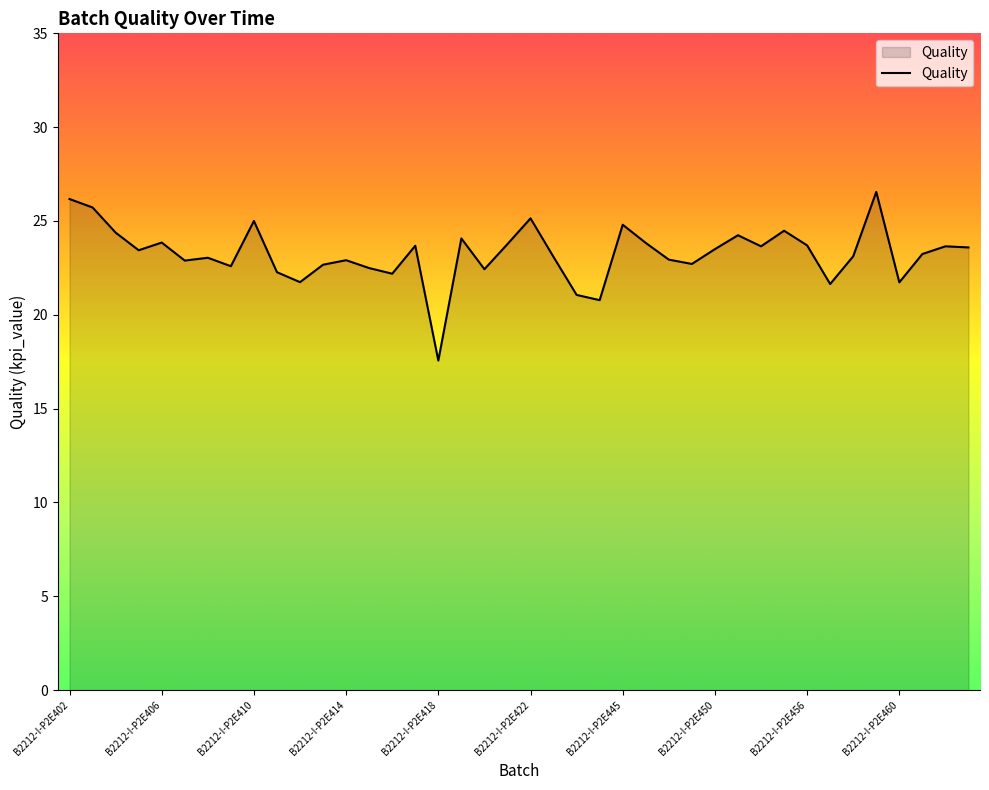

What is the difference between the maximum and minimum values?

9.0